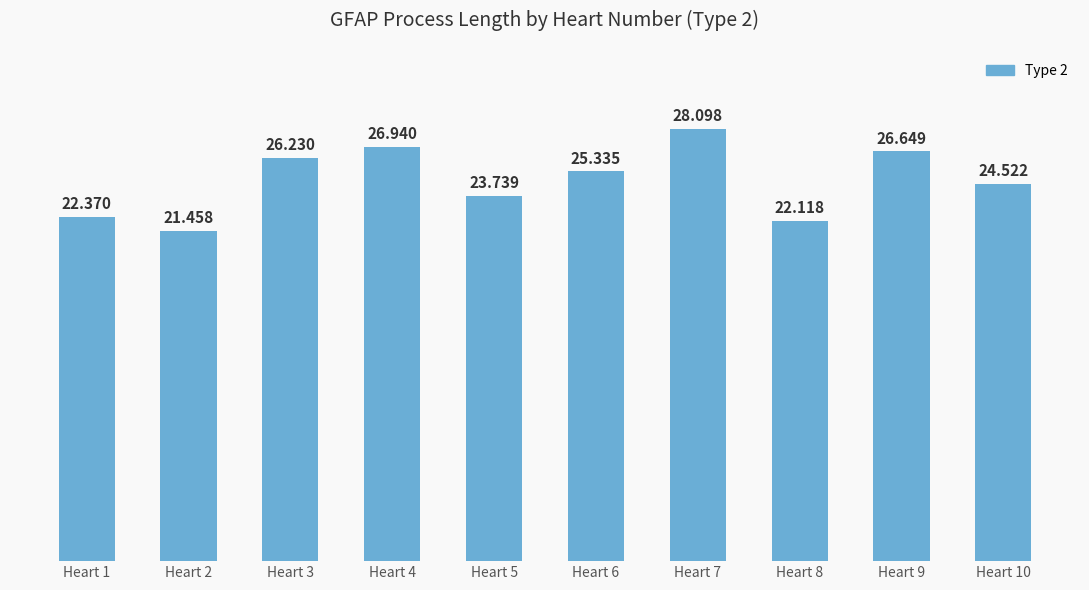

How many bars are there in total?

10